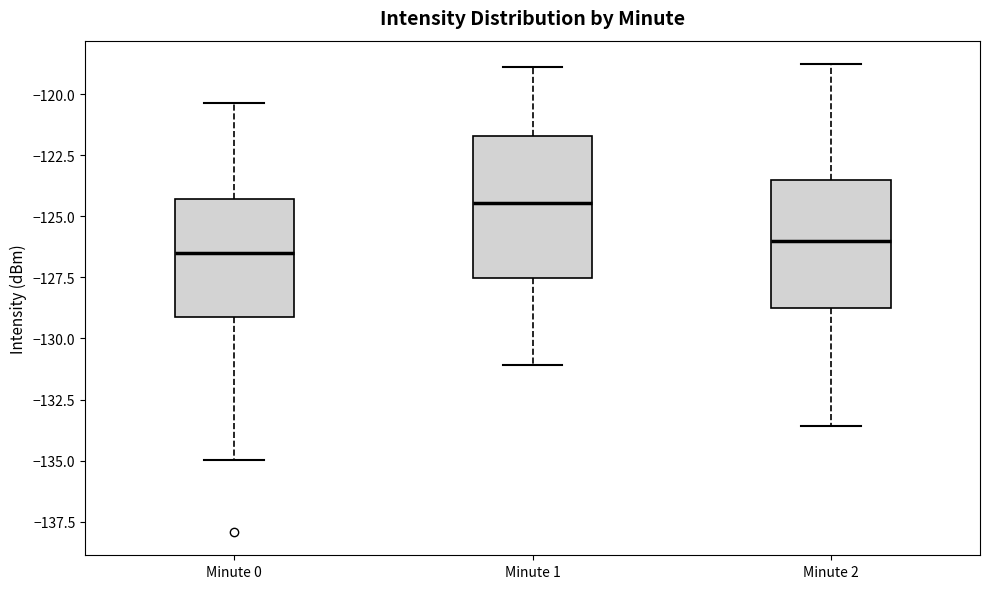

Comparing the boxes themselves (not the whiskers), which one is the tallest?

Minute 1